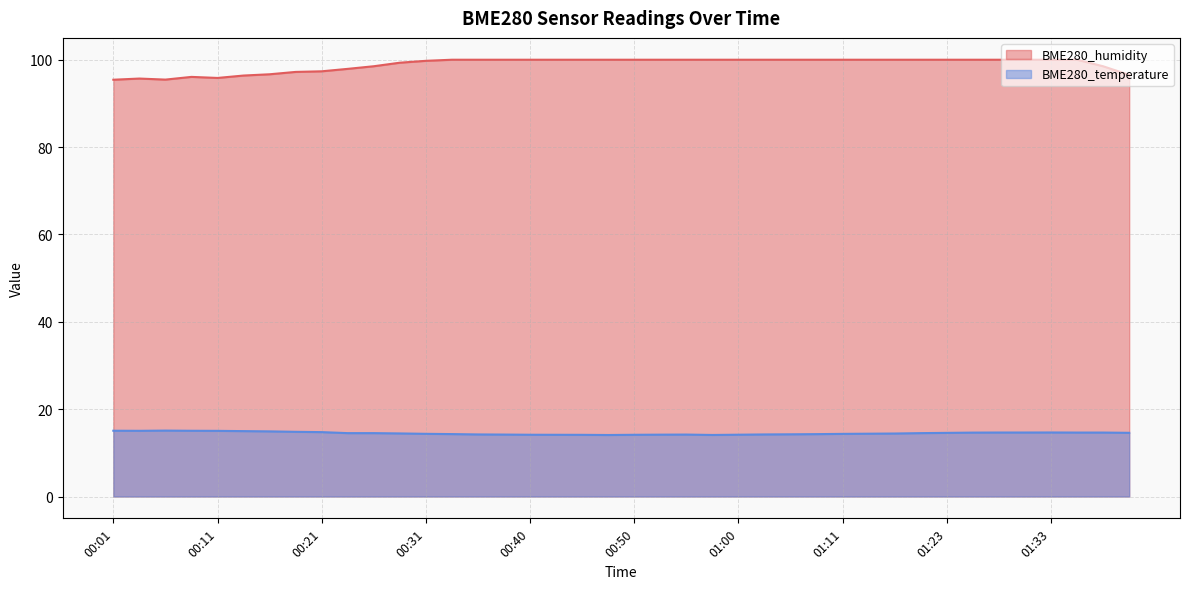

The value of BME280_temperature at 00:33 is 14.3. True or false?

True